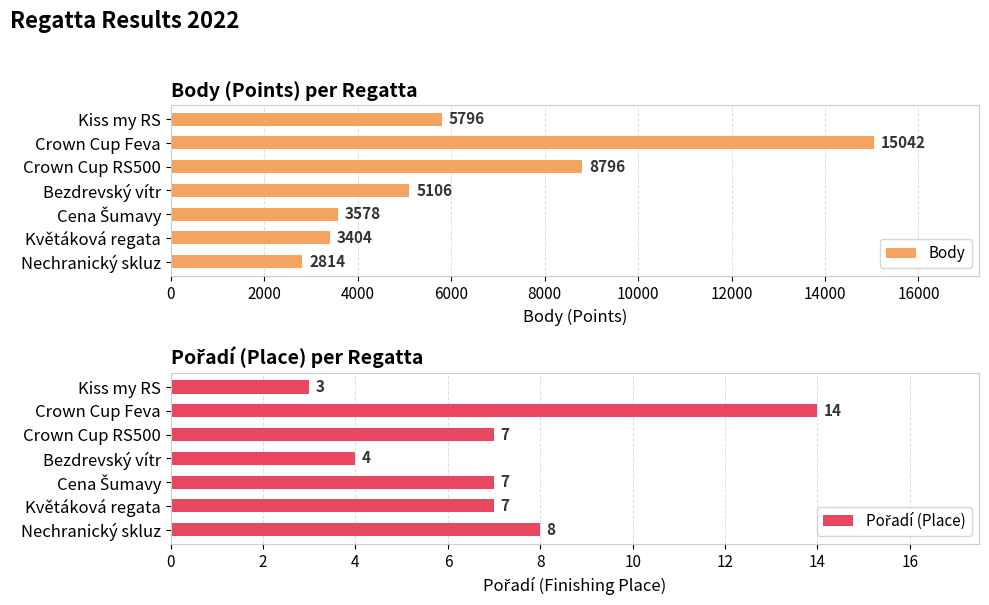

What value does the Body series have at Crown Cup RS500?

8796